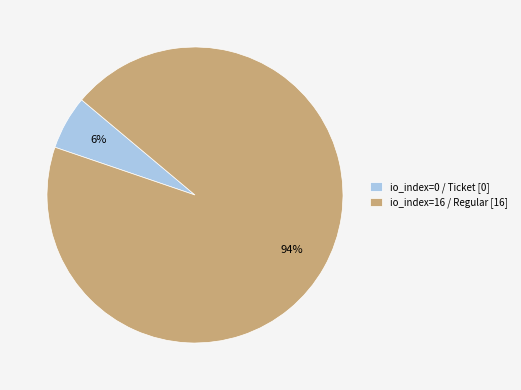

Rank the categories by value from lowest to highest.

io_index=0 / Ticket [0], io_index=16 / Regular [16]